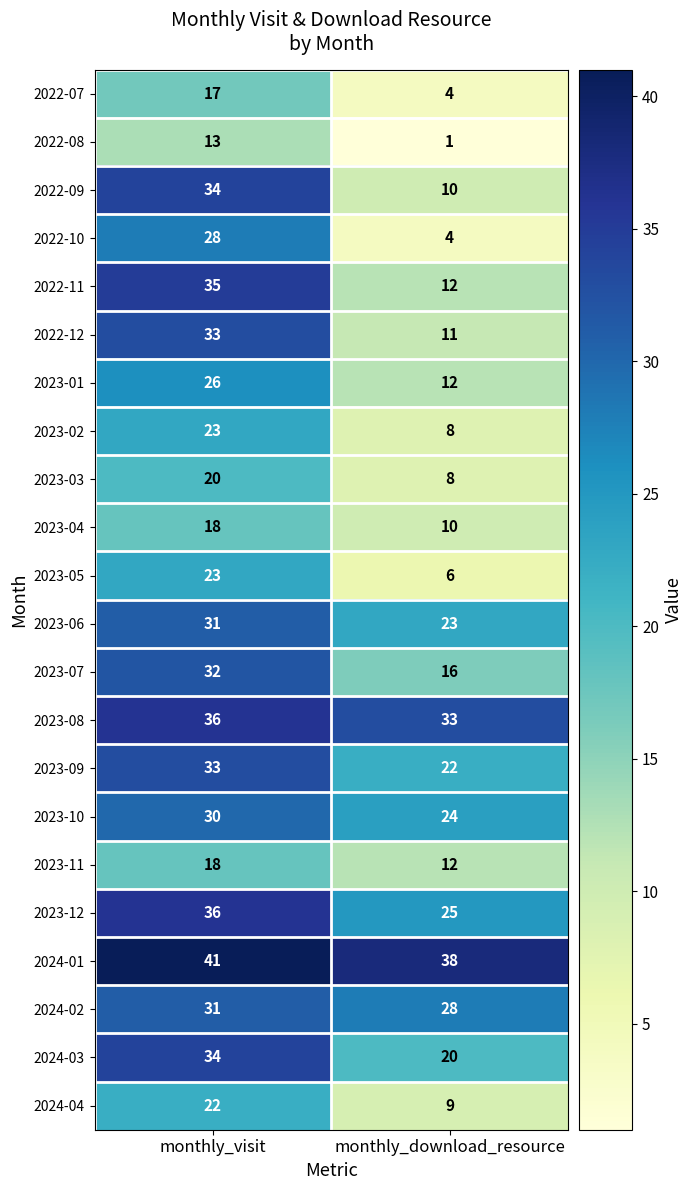

What is the greatest value displayed?

41